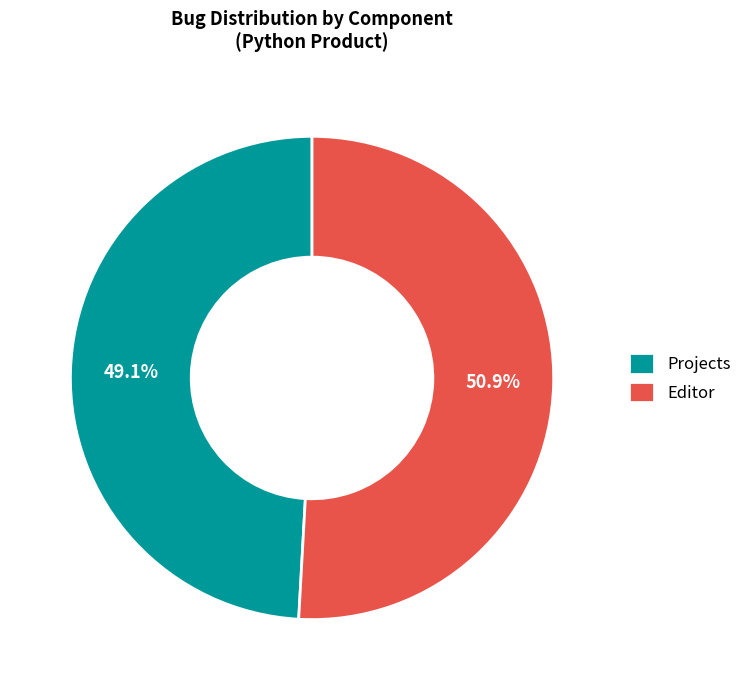

What is the smallest slice in the pie chart?

Projects